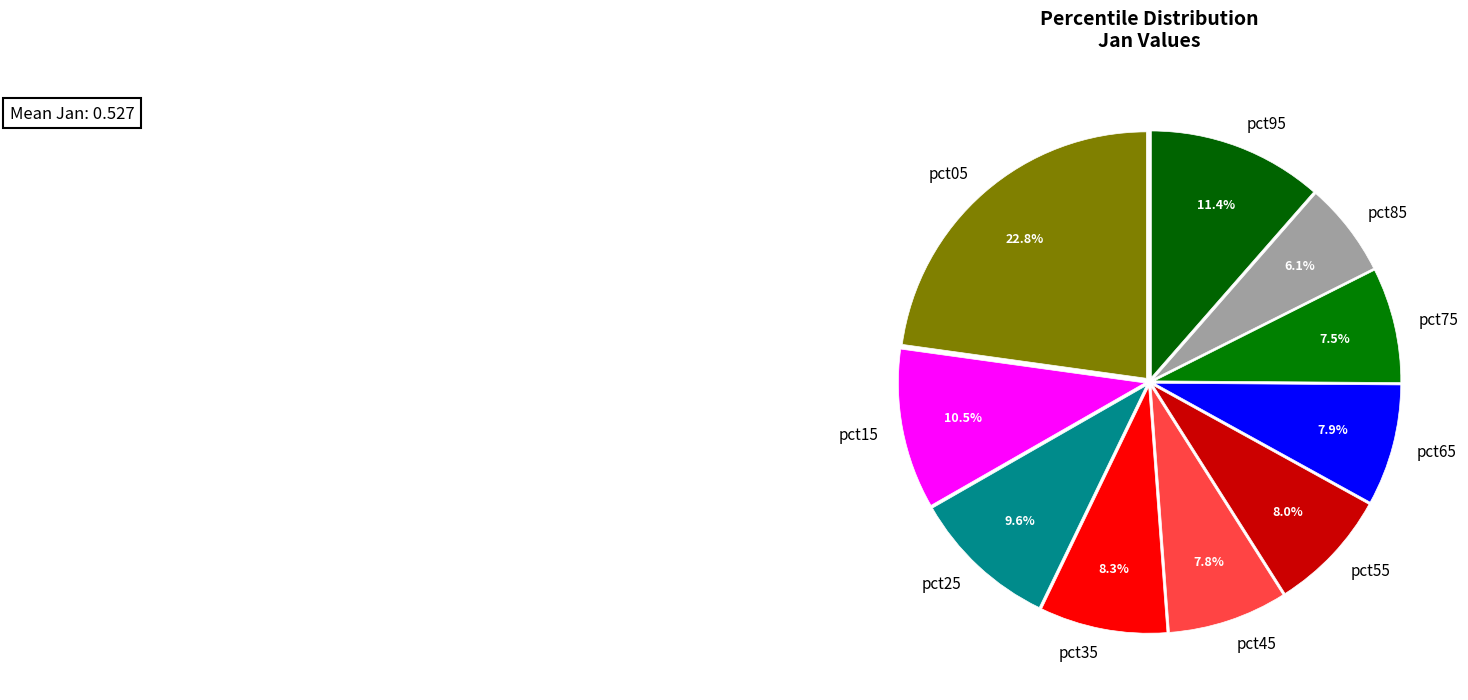

Does pct35 represent more than half of the total?

No